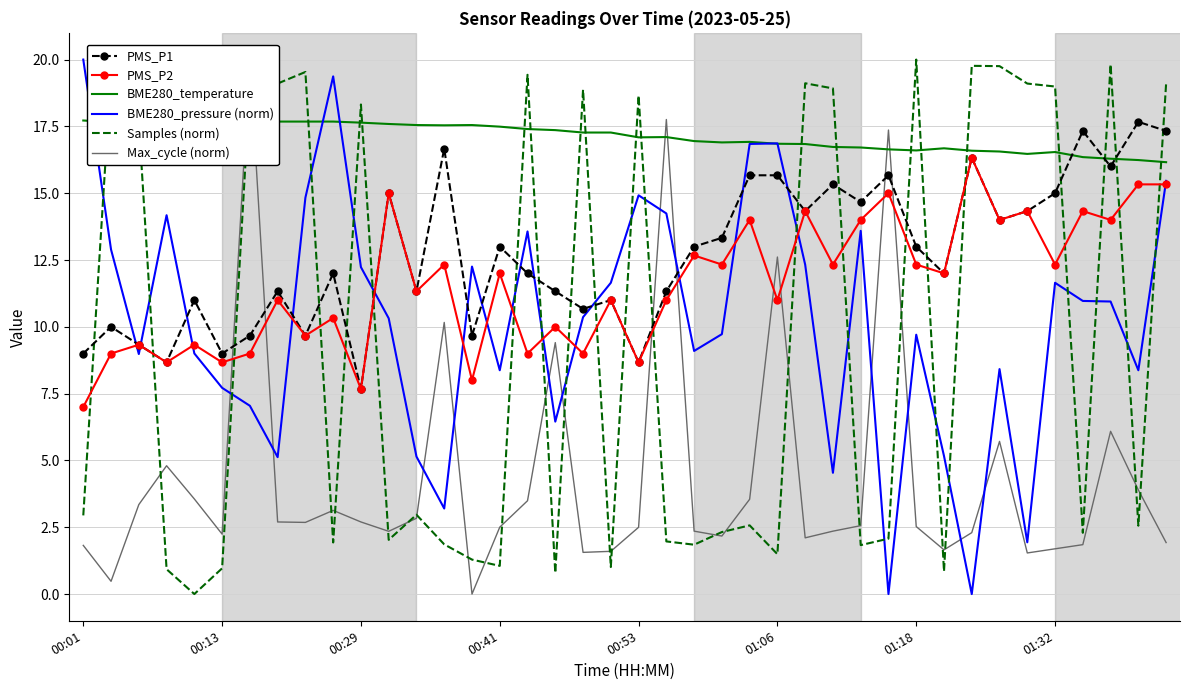

What is the maximum value for PMS_P2?

16.3